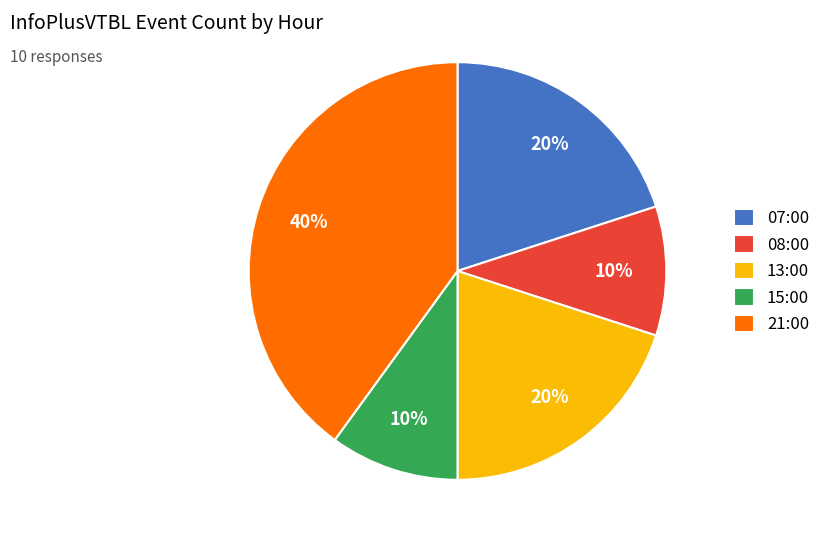

Which has a higher value, 13:00 or 15:00?

13:00